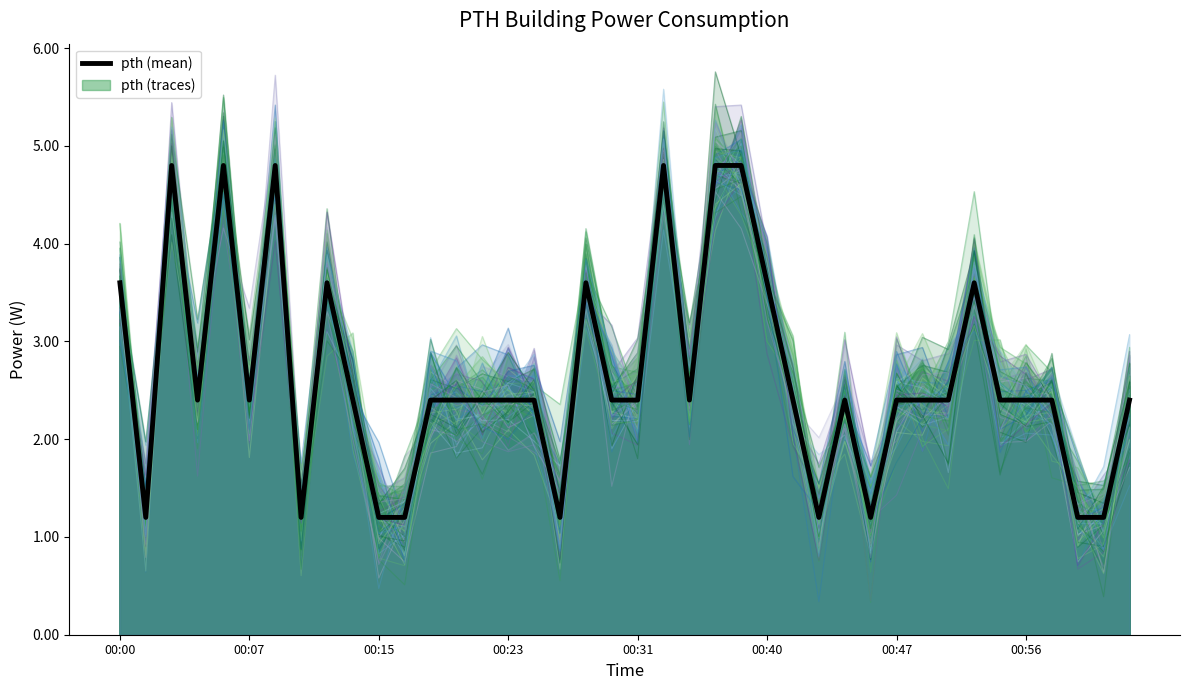

Does the chart have visible grid lines?

No